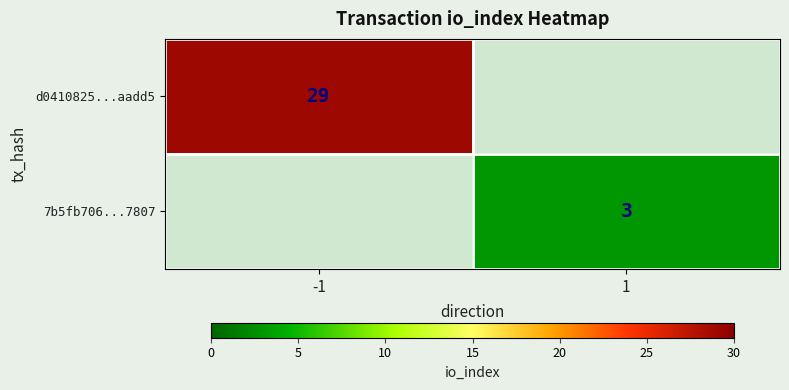

The value of 7b5fb706...7807 at 1 is 1.6. True or false?

False